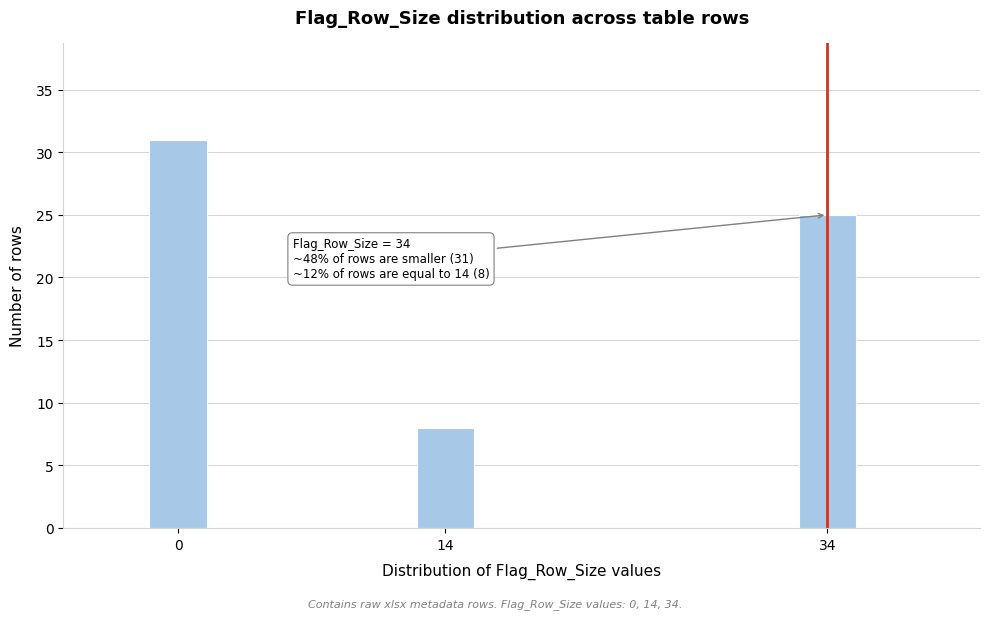

Reading left to right, list all the values displayed in this chart.

31	8	25